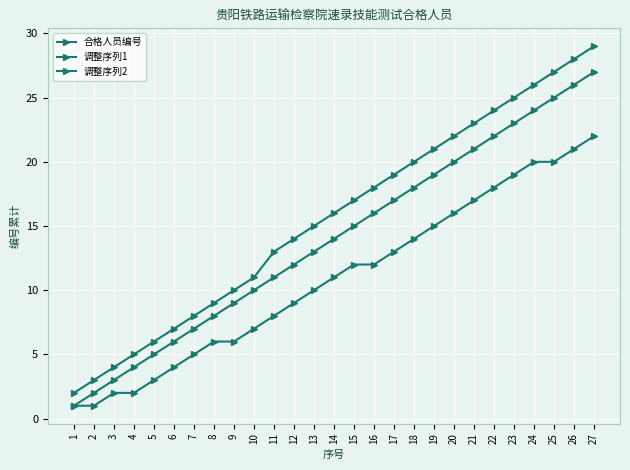

What is the maximum value for 调整序列2?

29